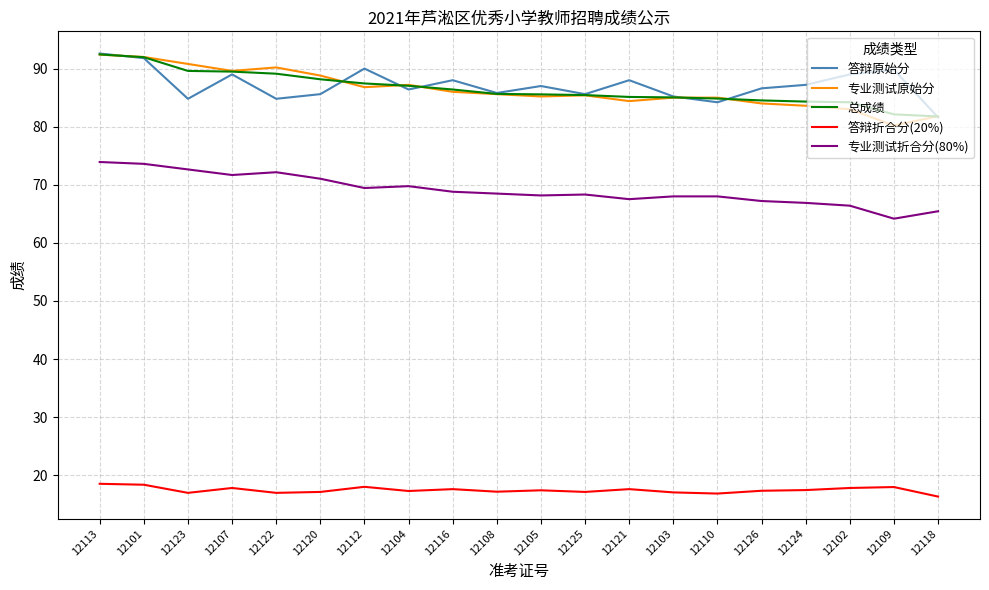

What position from the left is 12102?

18